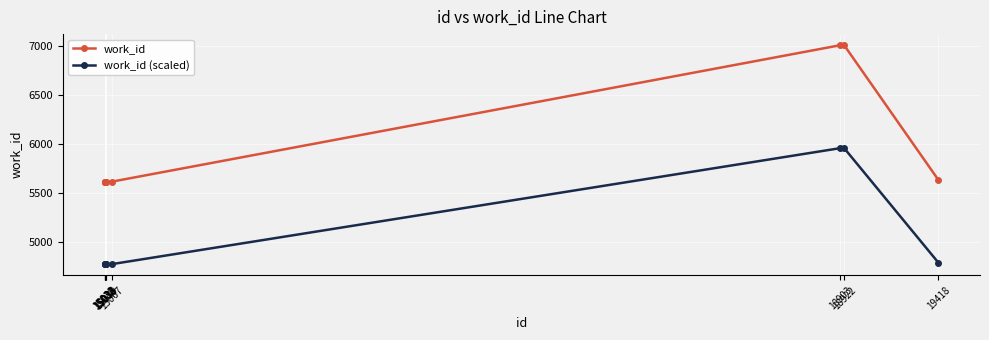

Is this an area chart (filled region under the line)?

No